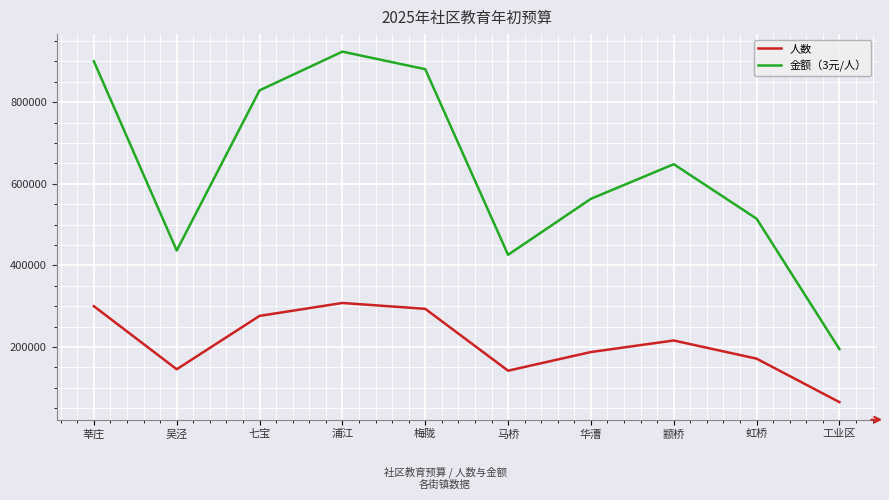

How many interior local peaks does the 人数 series have?

2